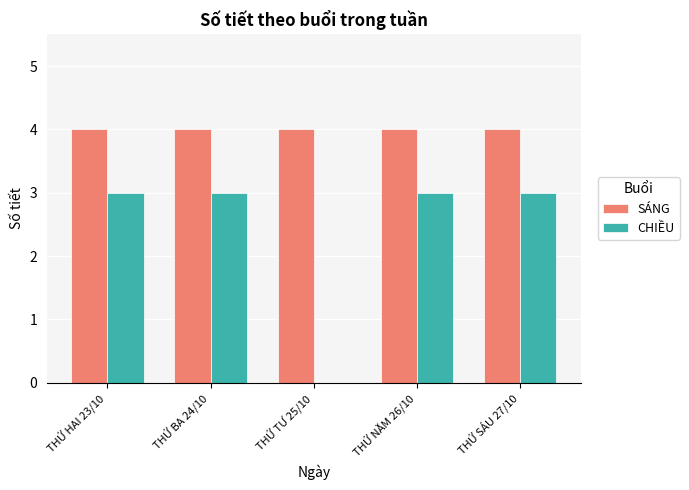

The value of CHIỀU at THỨ BA 24/10 is 3. True or false?

True